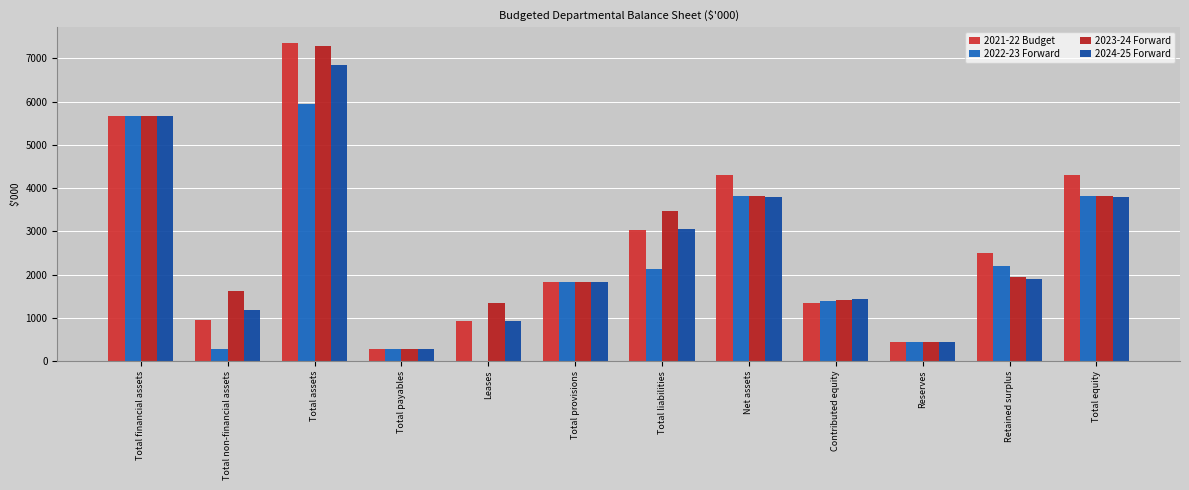

At which label does 2022-23 Forward reach its minimum?

Leases